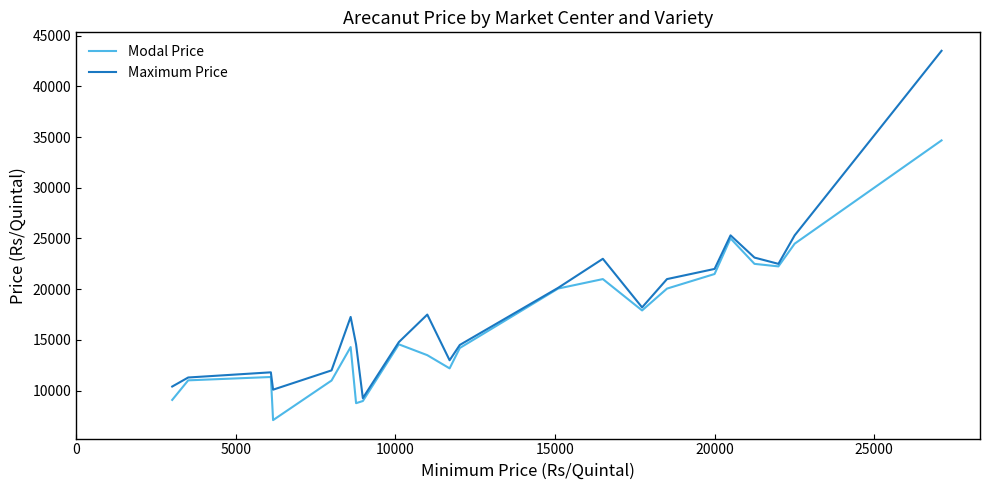

What is the smallest value displayed?

7099